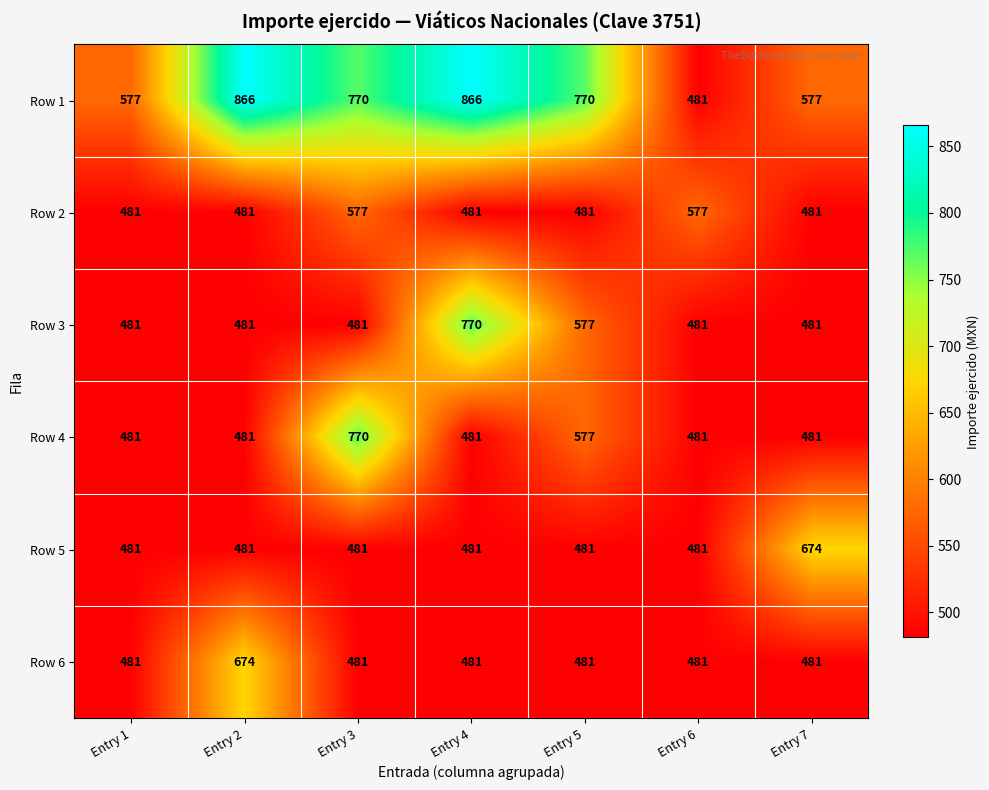

What is the highest value of the Row 6 series?

674